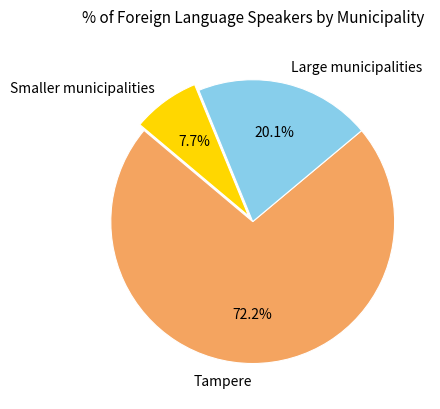

What is the ratio of the value at Smaller municipalities to the value at Large municipalities?

0.4